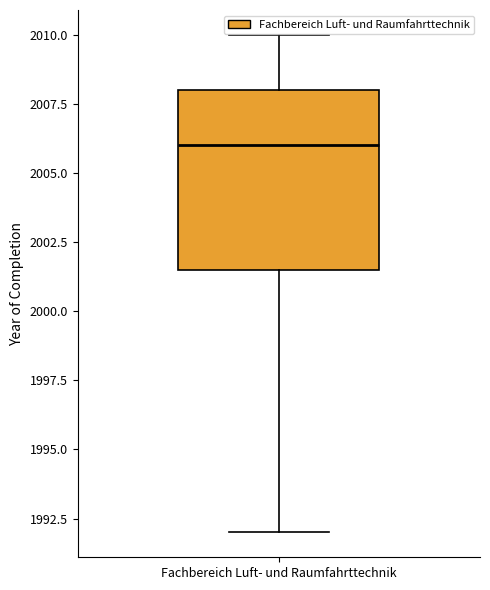

Read this box plot against the y-axis: the position of the median line, the range covered by the box, and the ends of both whiskers. The values are not printed on the chart, so give them approximately, as read against the axis.

median 2006.0, box 2001.5 to 2008.0, whiskers 1992.0 to 2010.0